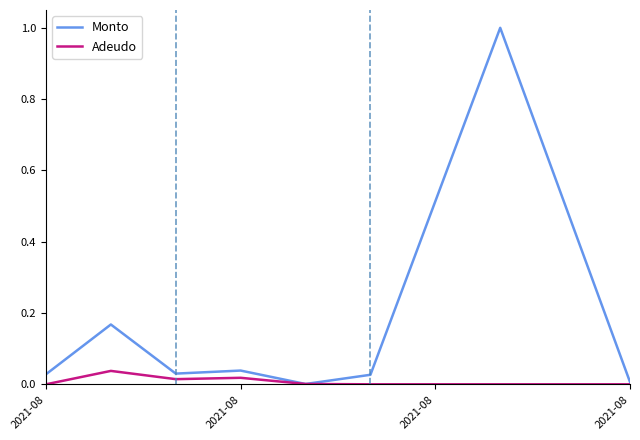

At 2021-08, list the series in order from smallest to largest.

Adeudo, Monto